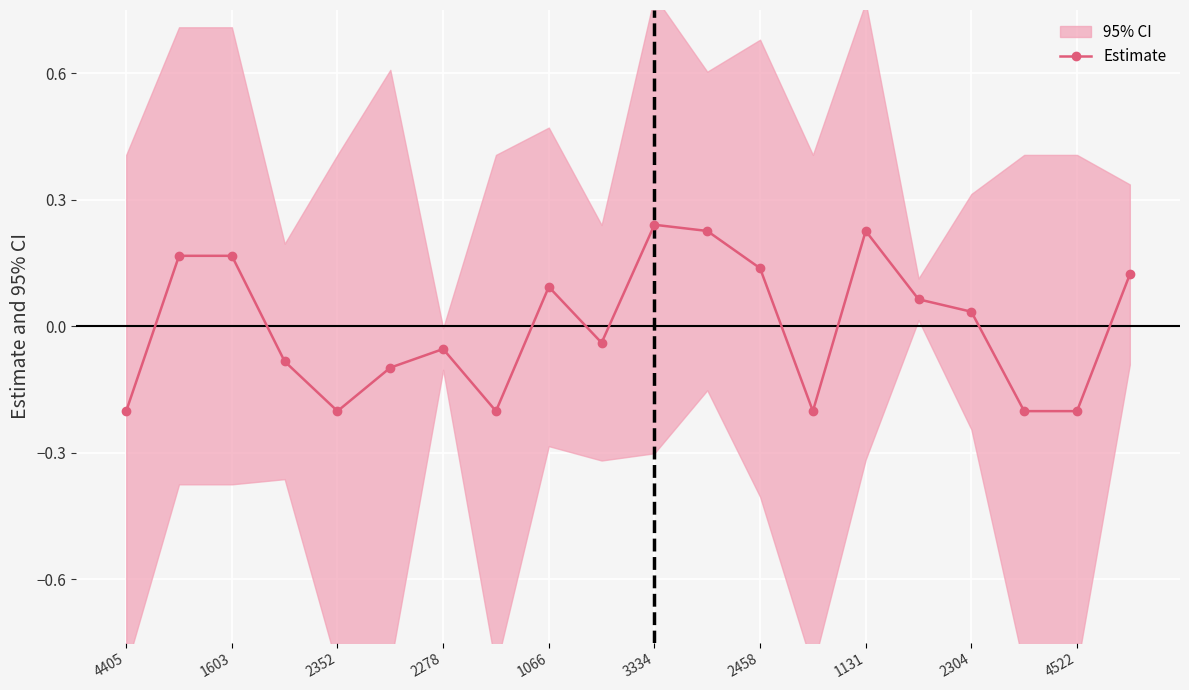

How many values in the Estimate series are below 0?

10